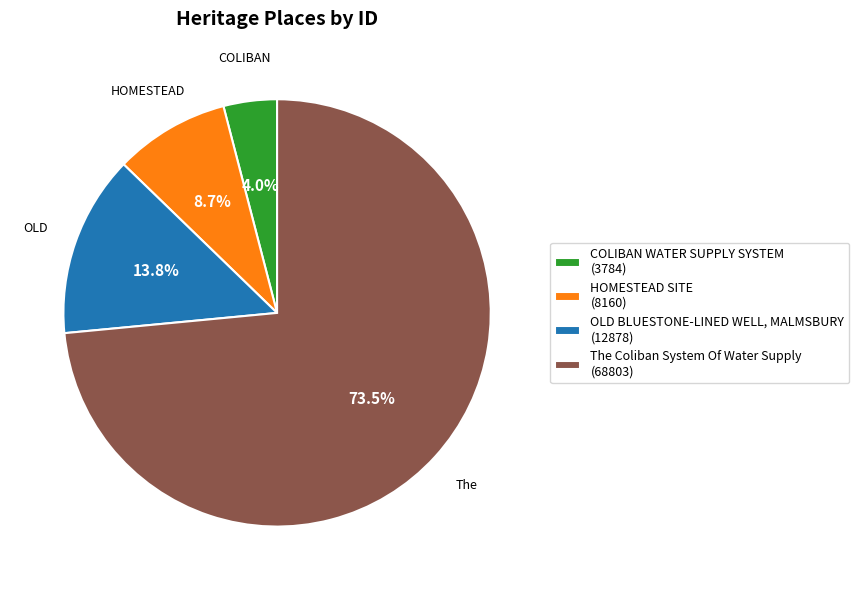

True or false: OLD BLUESTONE-LINED WELL, MALMSBURY accounts for 26% of the total.

False